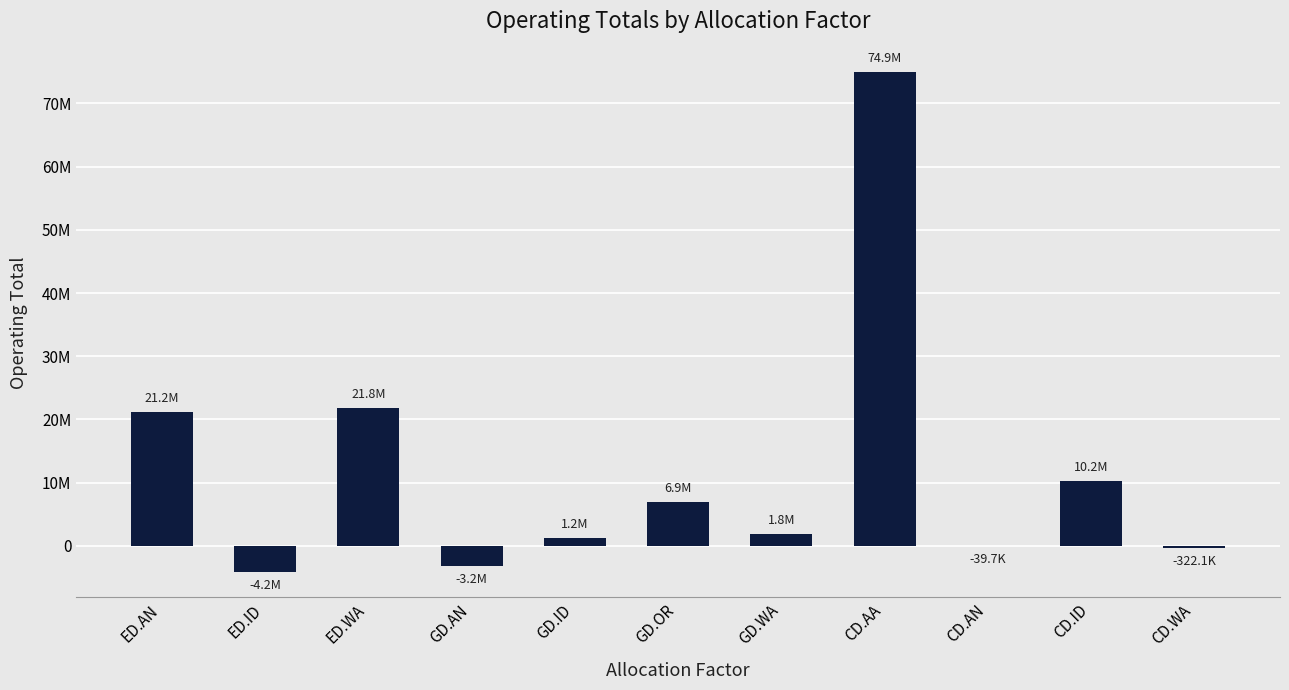

Reading left to right, extract all data points from this chart.

ED.AN=21182668.1	ED.ID=-4196681.5	ED.WA=21815353.4	GD.AN=-3217294.9	GD.ID=1193592.0	GD.OR=6924916.7	GD.WA=1808637.0	CD.AA=74891960.9	CD.AN=-39738.3	CD.ID=10208788.0	CD.WA=-322095.5